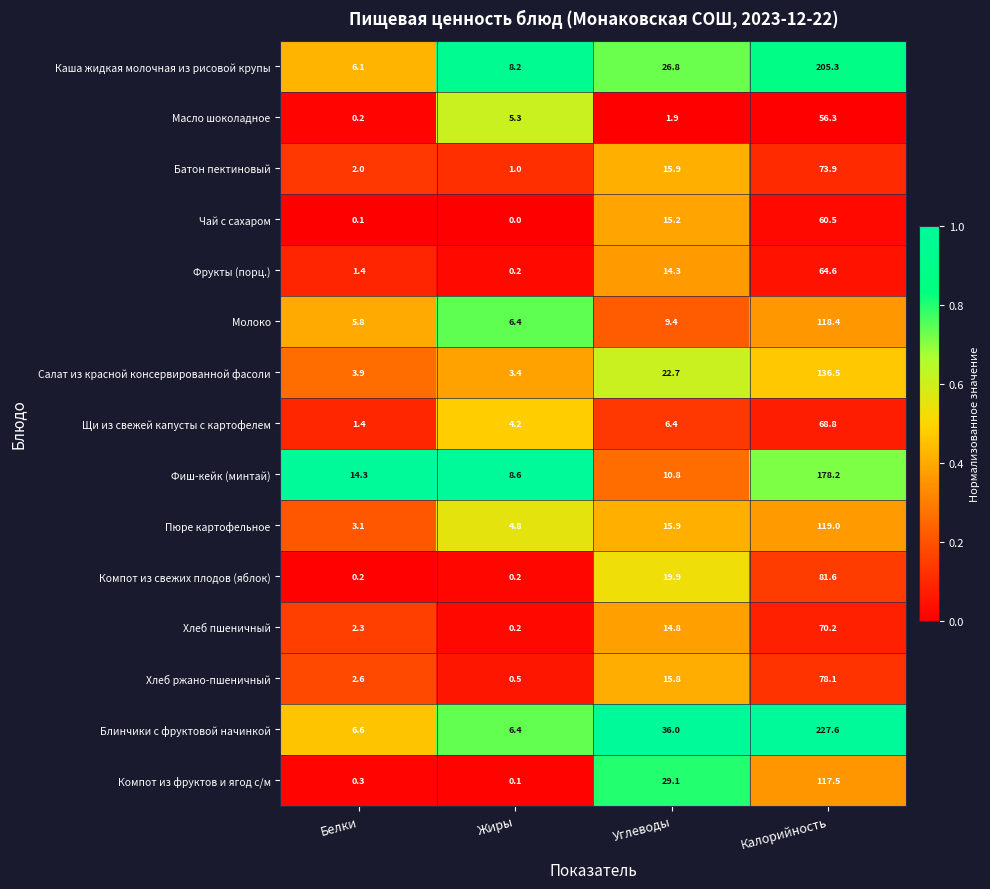

At which category does the chart reach its minimum across all series?

Жиры